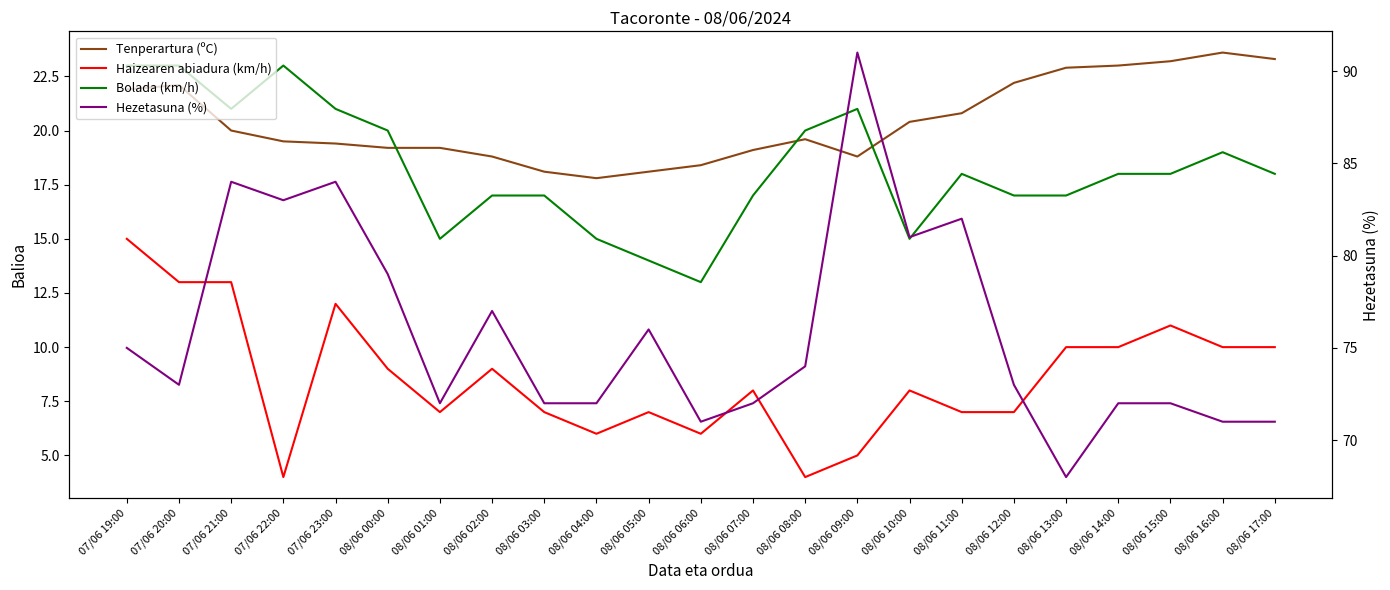

What is the difference between the second highest and minimum values in the Hezetasuna (%) series?

16.0